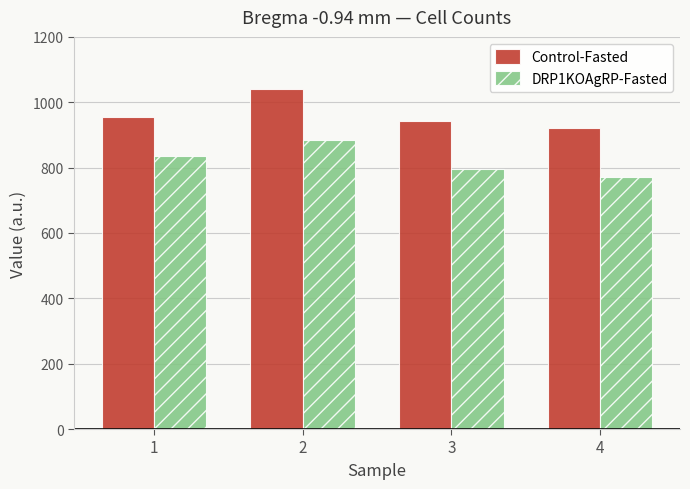

What value does the DRP1KOAgRP-Fasted series have at 2?

883.0